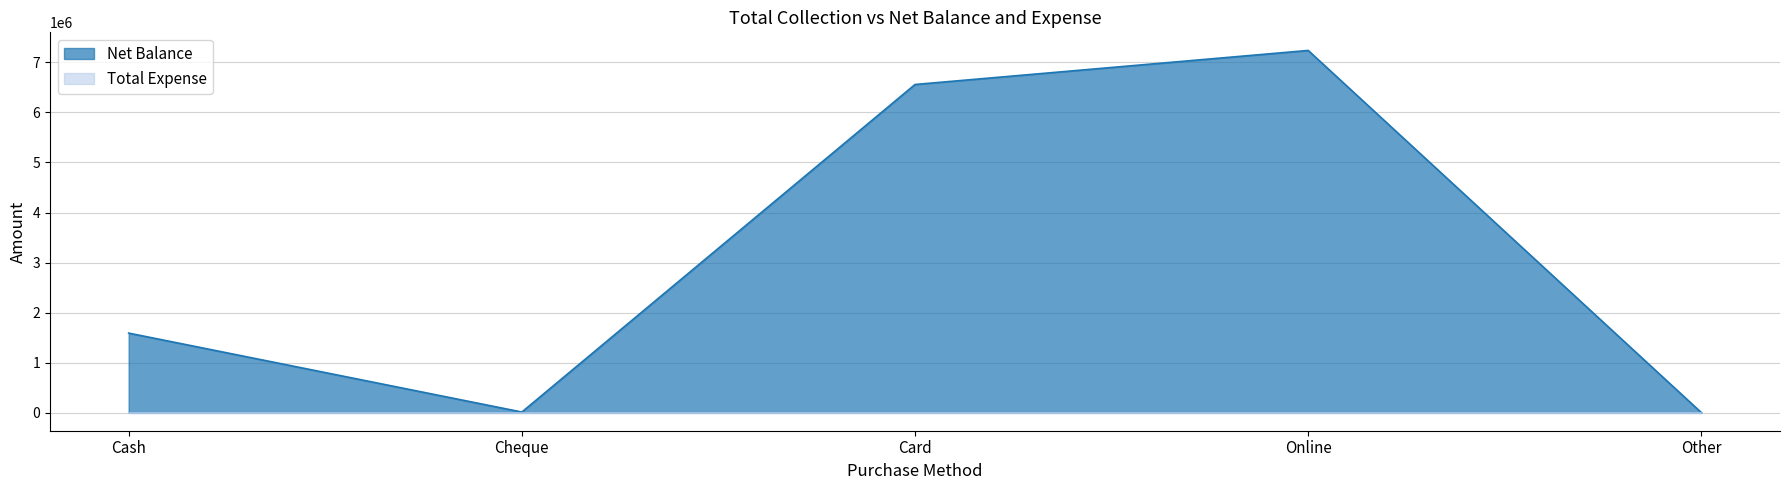

What is the greatest value displayed?

7239910